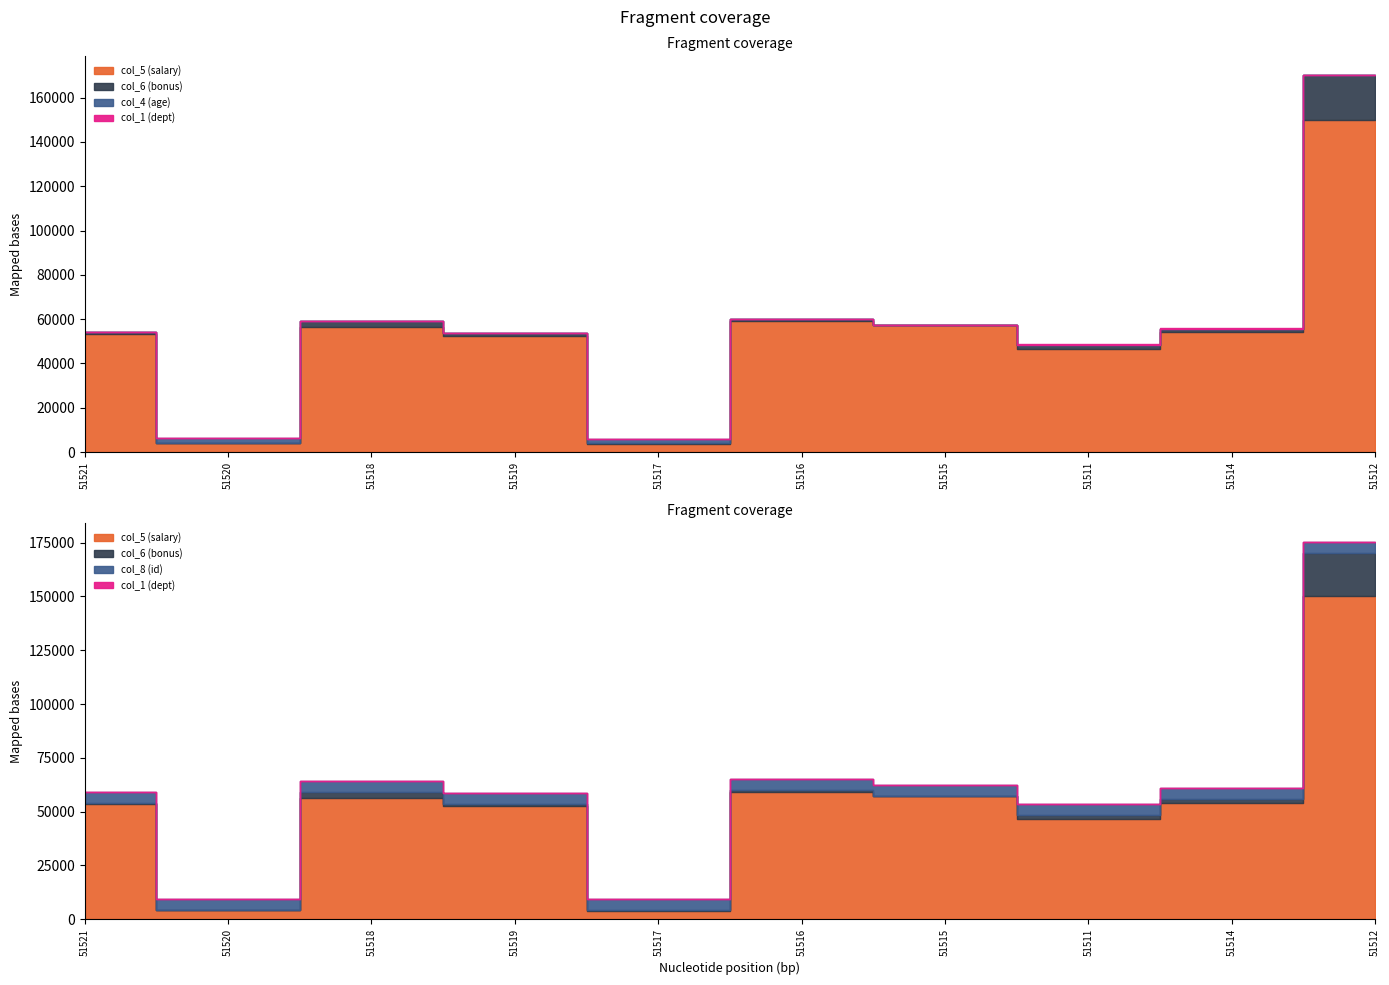

The col_6 (bonus) series shows 791 at 51521. True or false?

False